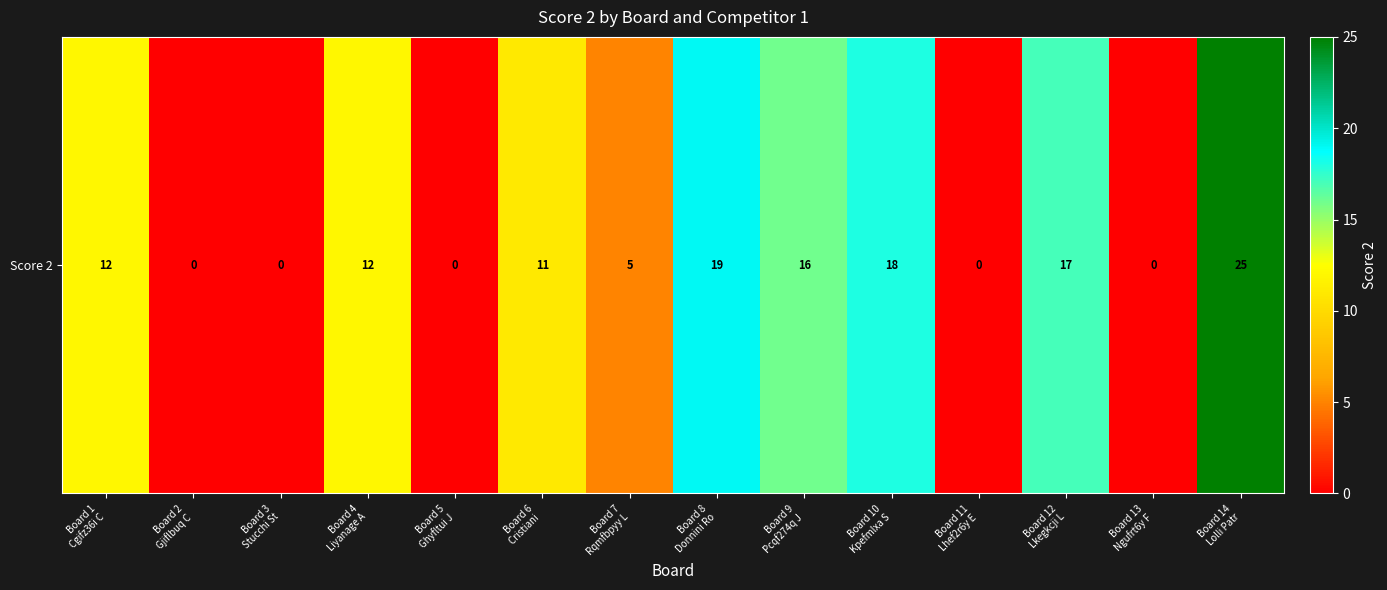

Which has a higher value, Board 12
Lkegkcji L or Board 6
Cristiani ?

Board 12
Lkegkcji L